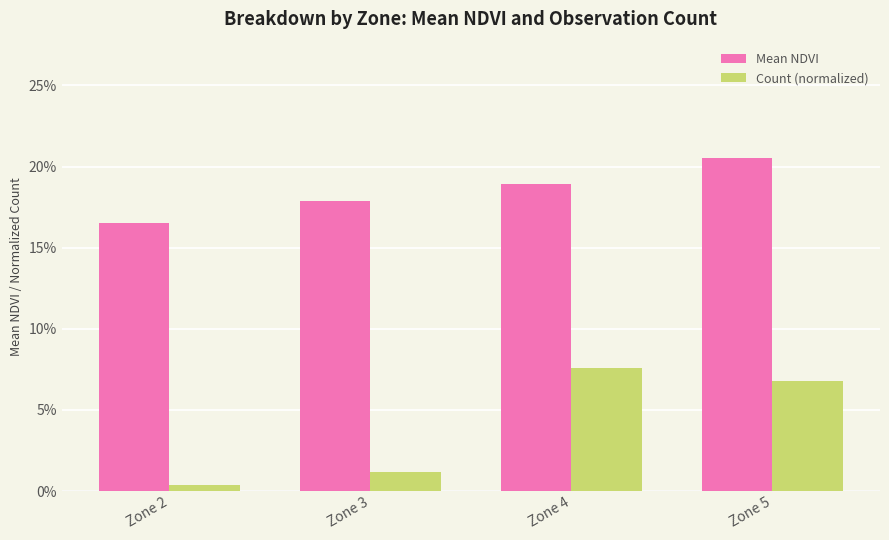

What are all the series names shown in the legend?

Mean NDVI, Count (normalized)